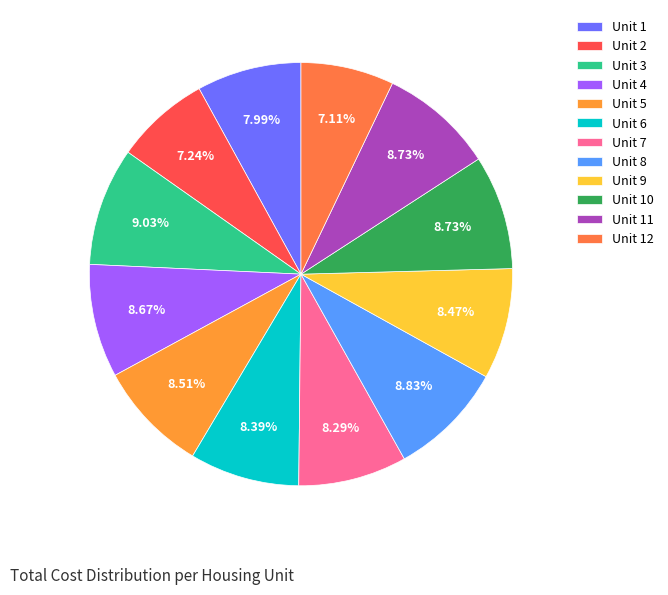

To the nearest percent, what percentage of the pie is Unit 9?

8%